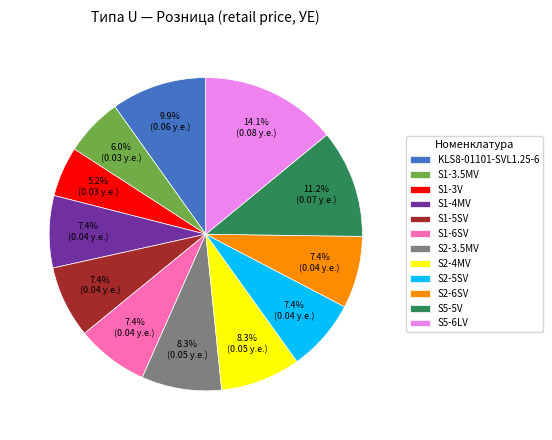

To the nearest percent, what percentage of the pie is S2-4MV?

8%